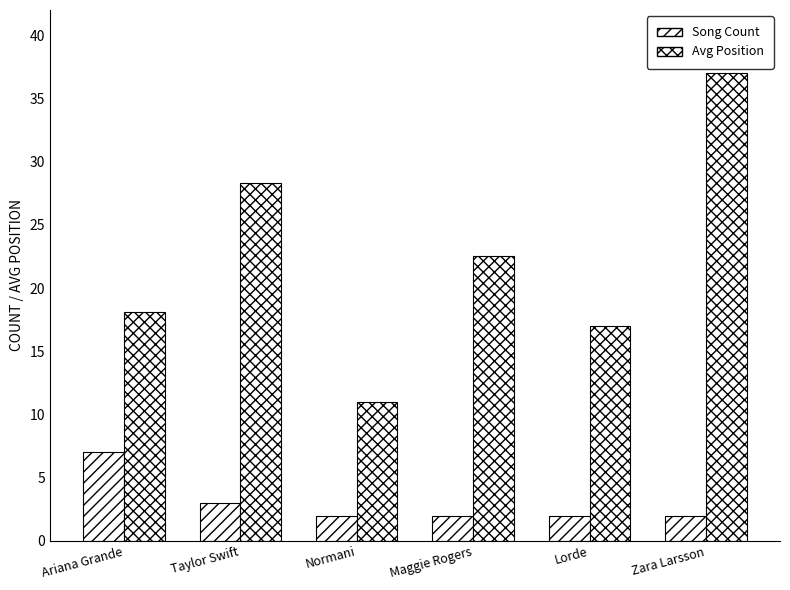

What is the label of the 4th bar from the left?

Maggie Rogers